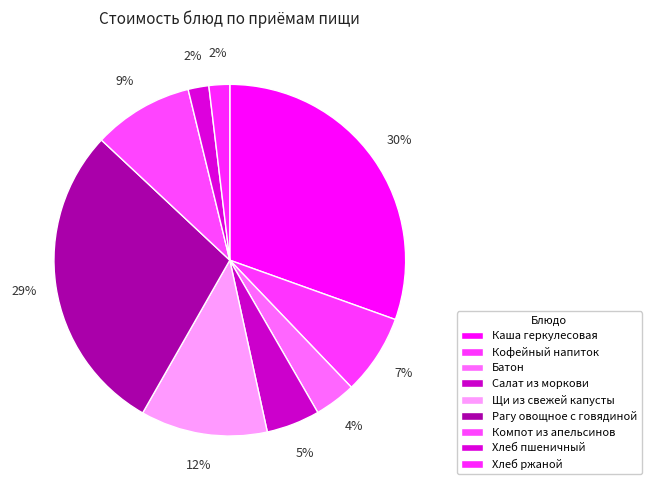

To the nearest percent, what percentage of the pie is Хлеб пшеничный?

2%